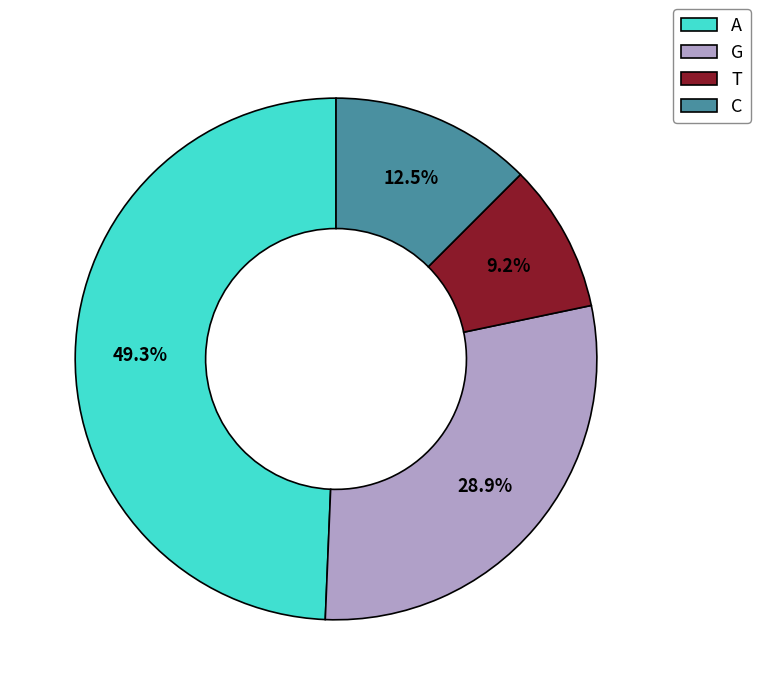

True or false: G accounts for 23% of the total.

False